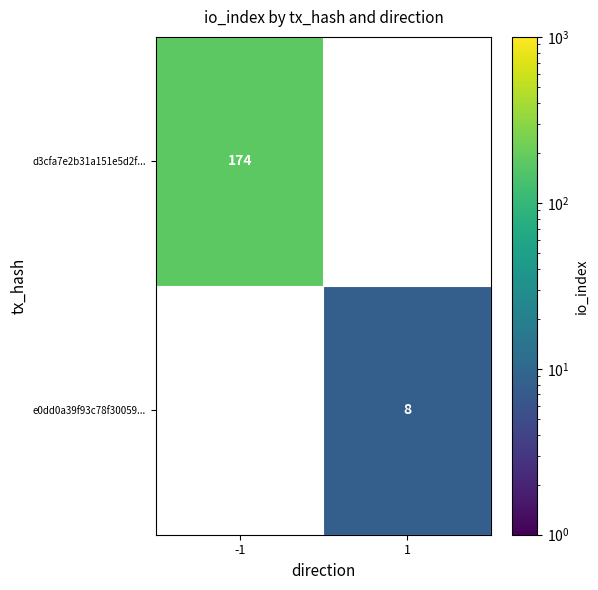

True or false: e0dd0a39f93c78f30059... has a value of 12 at 1.

False